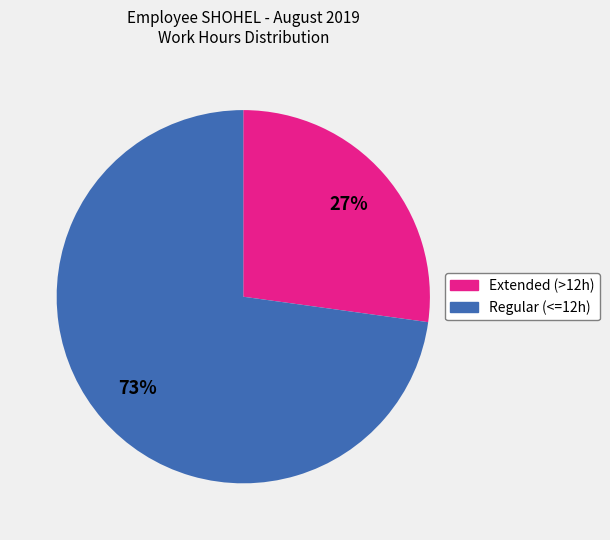

Is there any slice that represents more than half of the pie?

Yes